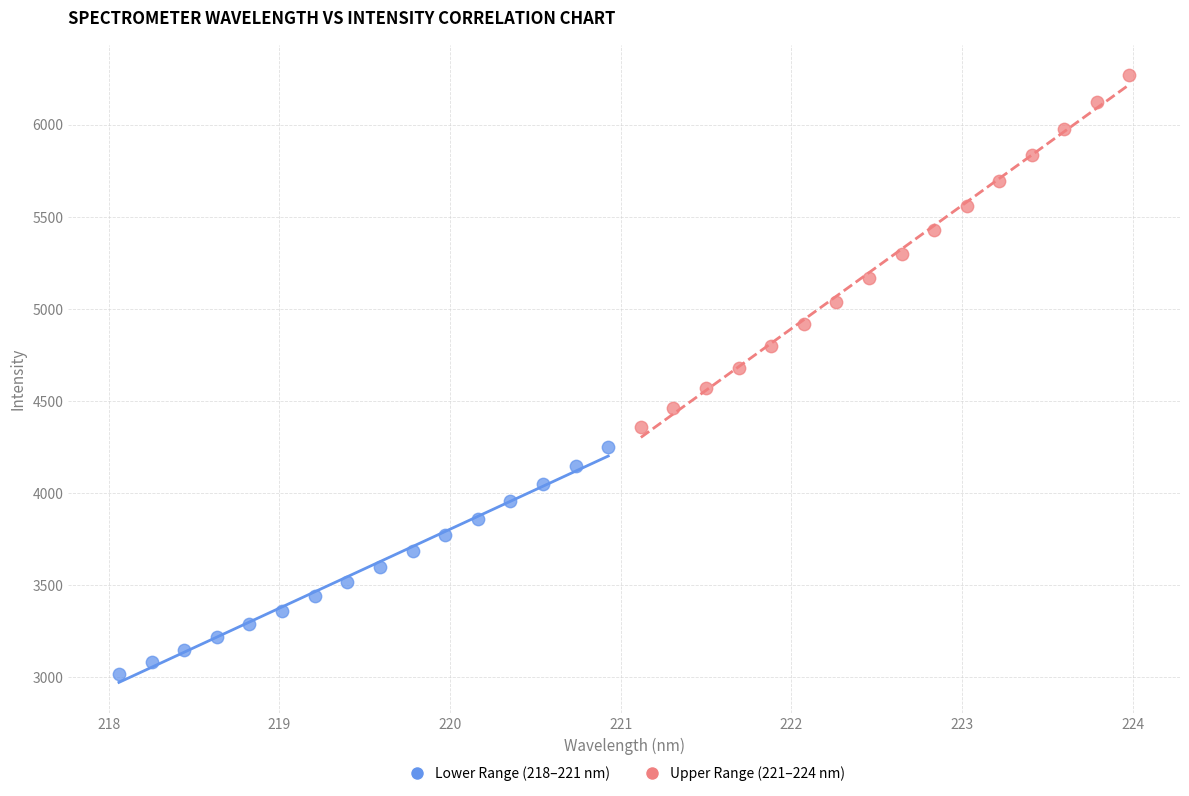

Which series contains the highest Y value?

Upper Range (221–224 nm)